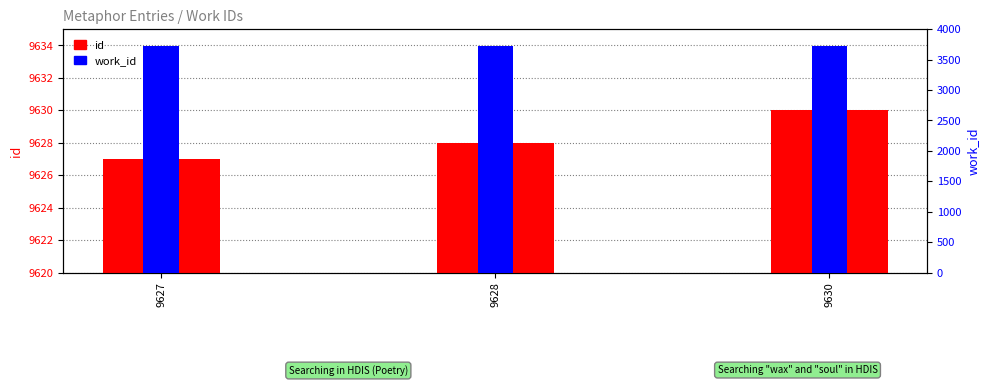

How many groups of bars are there?

3